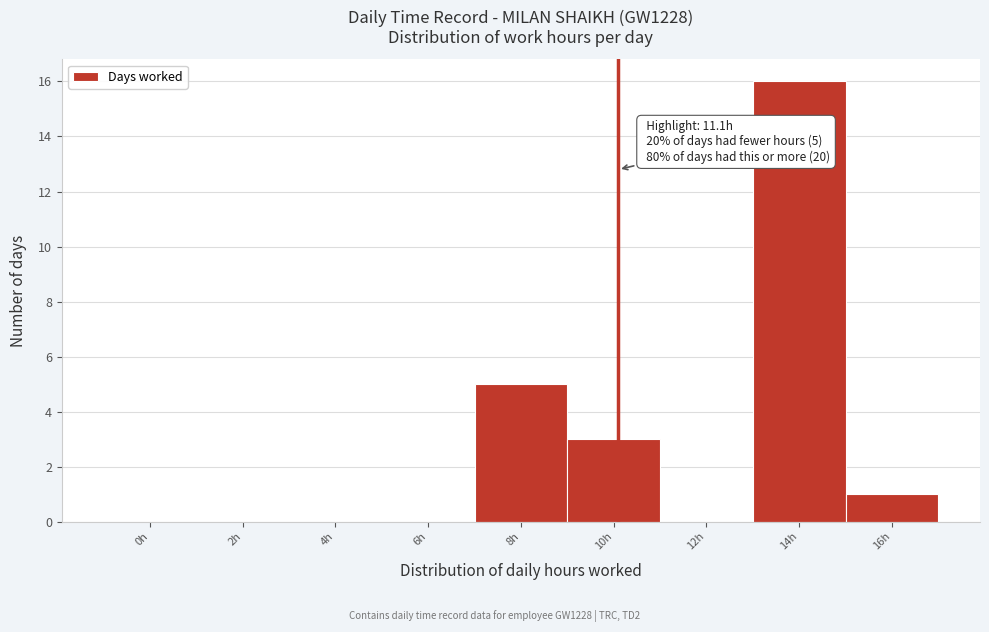

Reading left to right, transcribe all the data shown in this chart.

0h=0	2h=0	4h=0	6h=0	8h=5	10h=3	12h=0	14h=16	16h=1